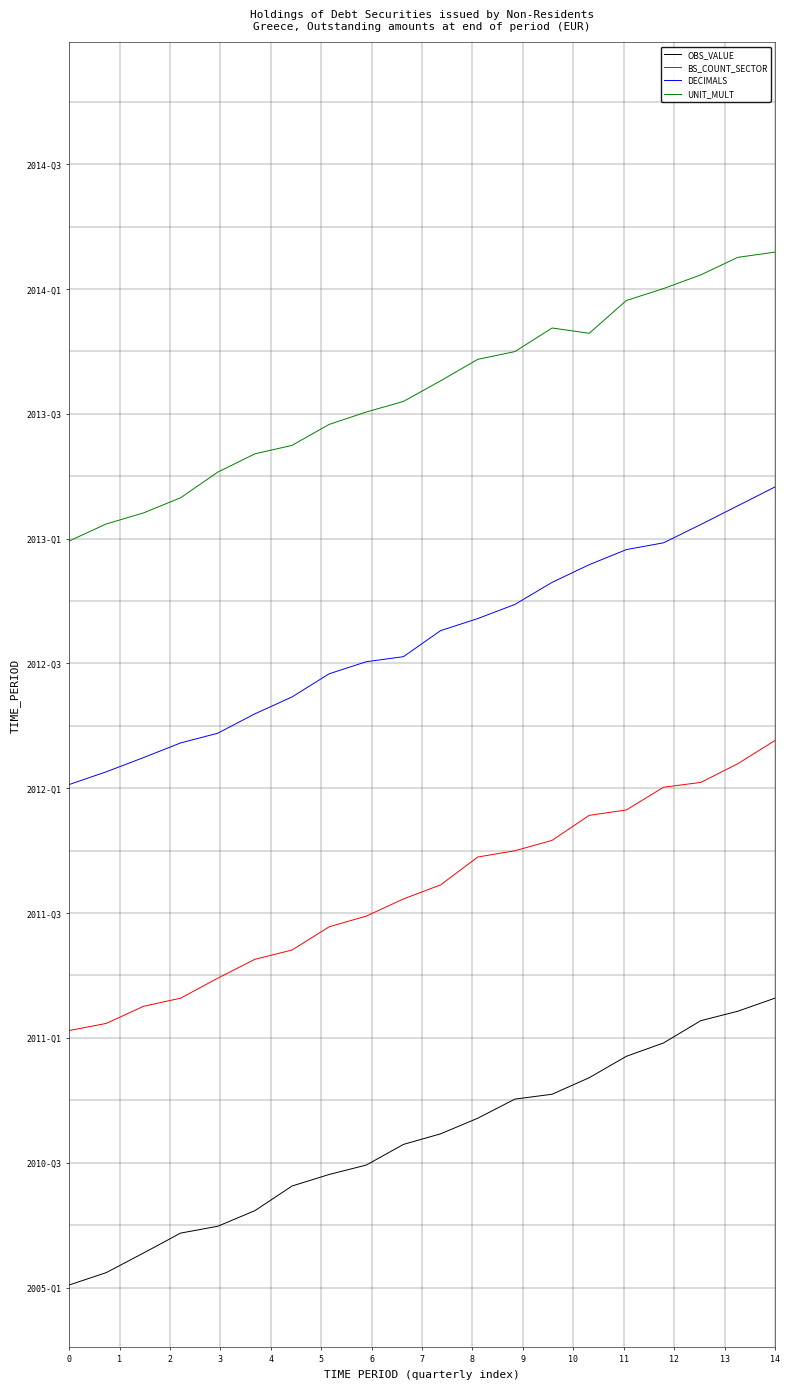

True or false: OBS_VALUE and DECIMALS intersect in this chart.

False